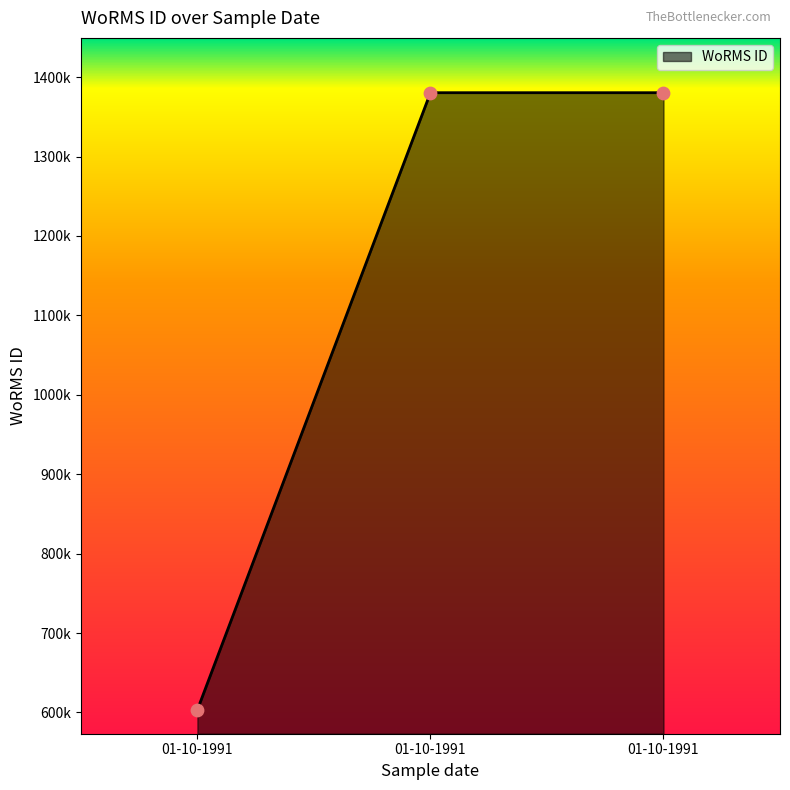

What is the ratio of the value at 01-10-1991 to the value at 01-10-1991?

2.3